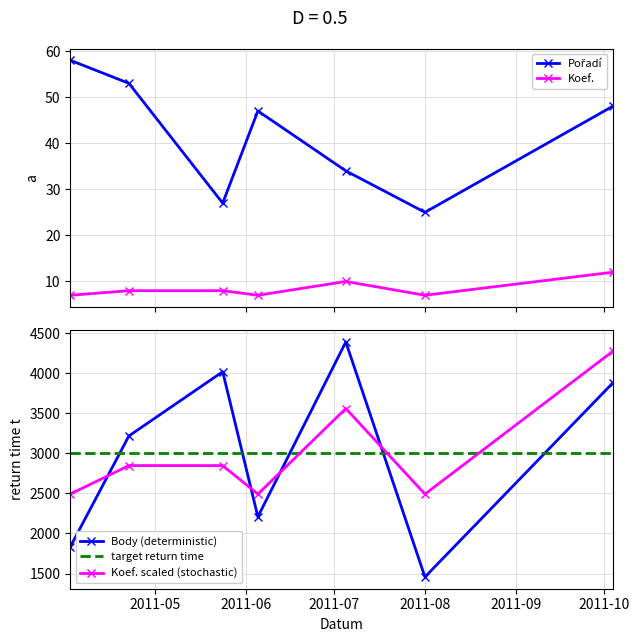

What is the maximum value for Koef.?

12